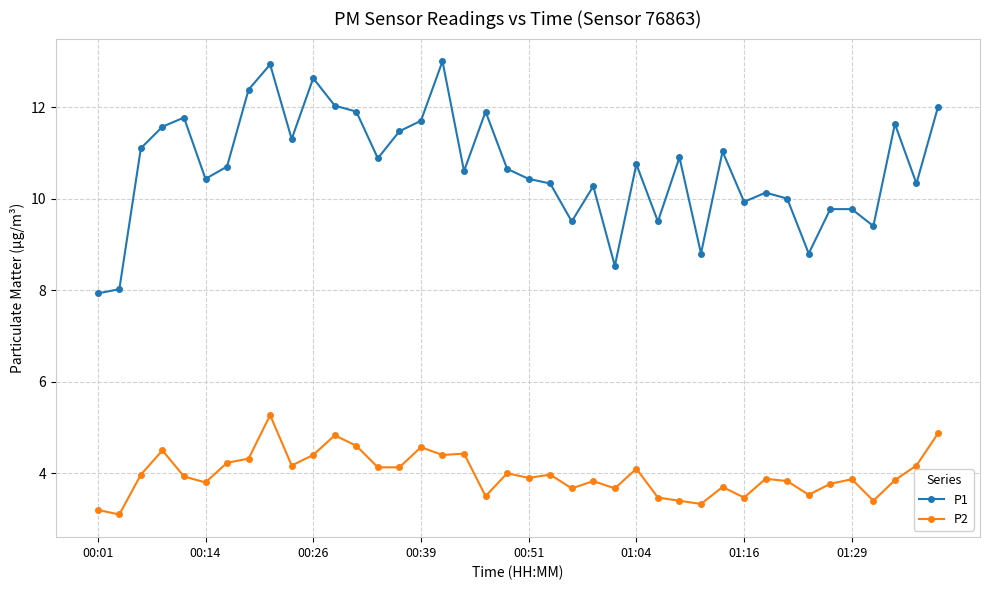

Which series has the largest range (max minus min)?

P1